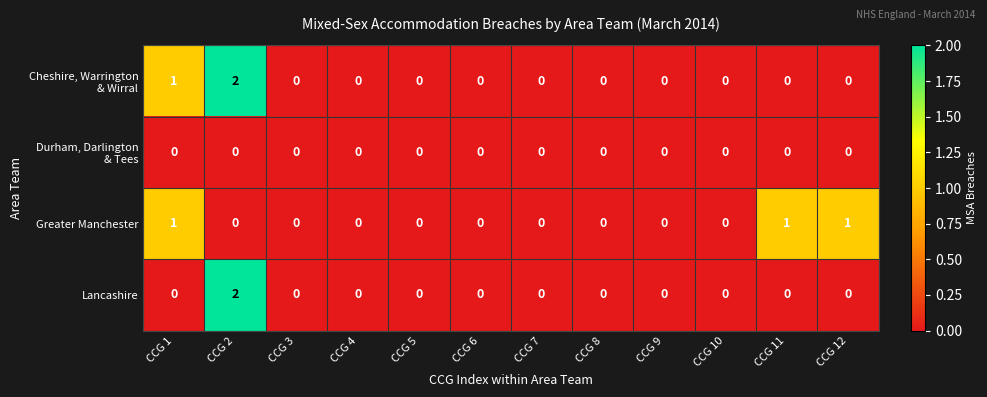

Which label corresponds to the largest value in the chart?

CCG 2